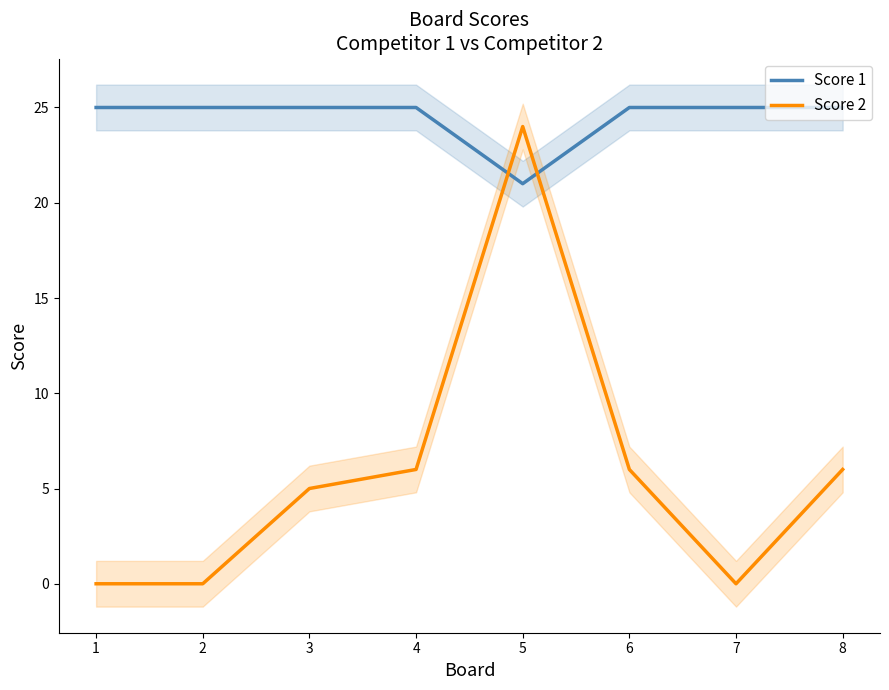

Rank the series at 3 from lowest to highest value.

Score 2, Score 1